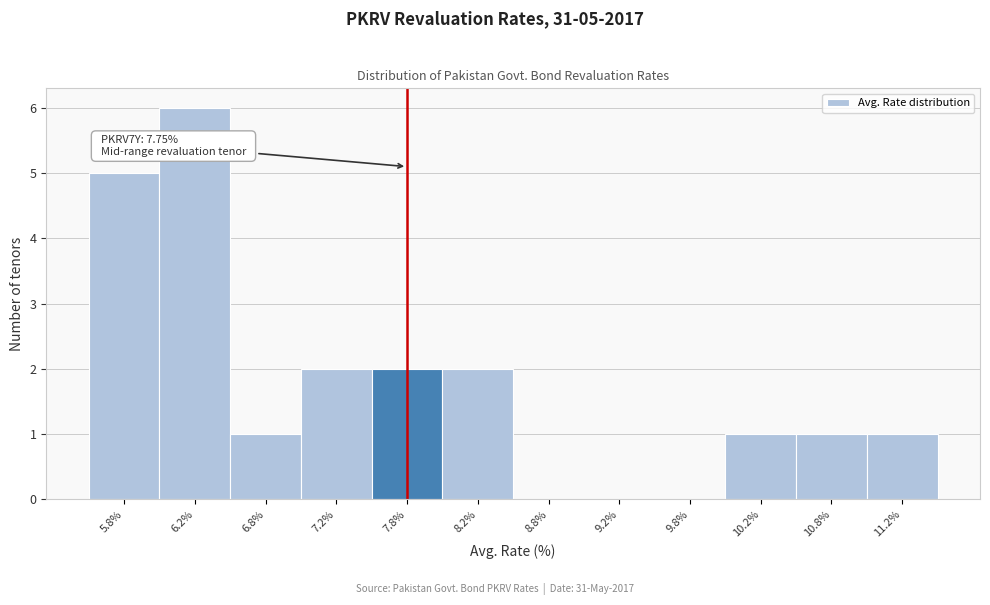

Over which range of the x-axis is the bar tallest?

6.0 to 6.5